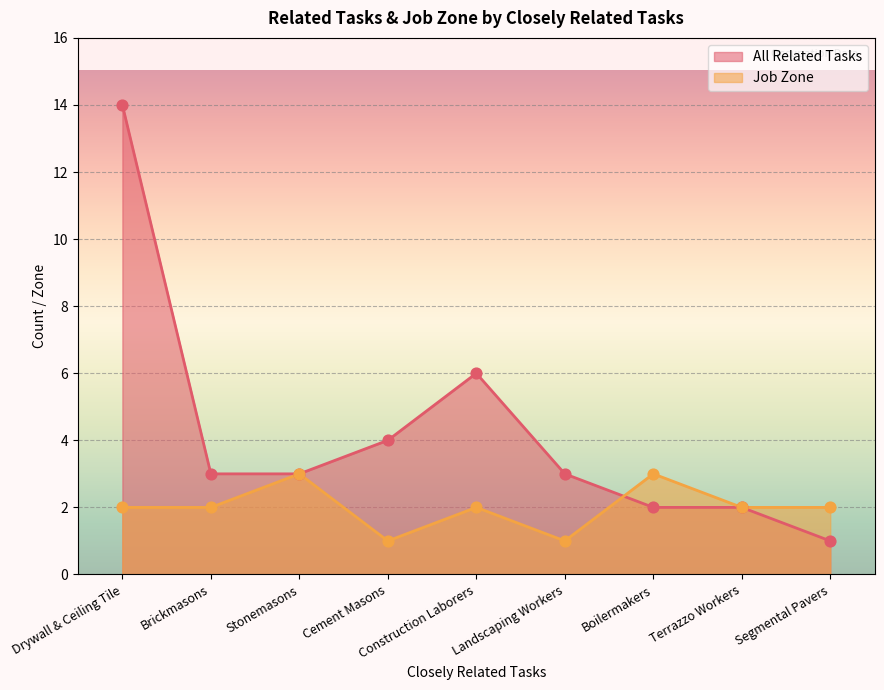

At how many categories does at least one series exceed 4?

2